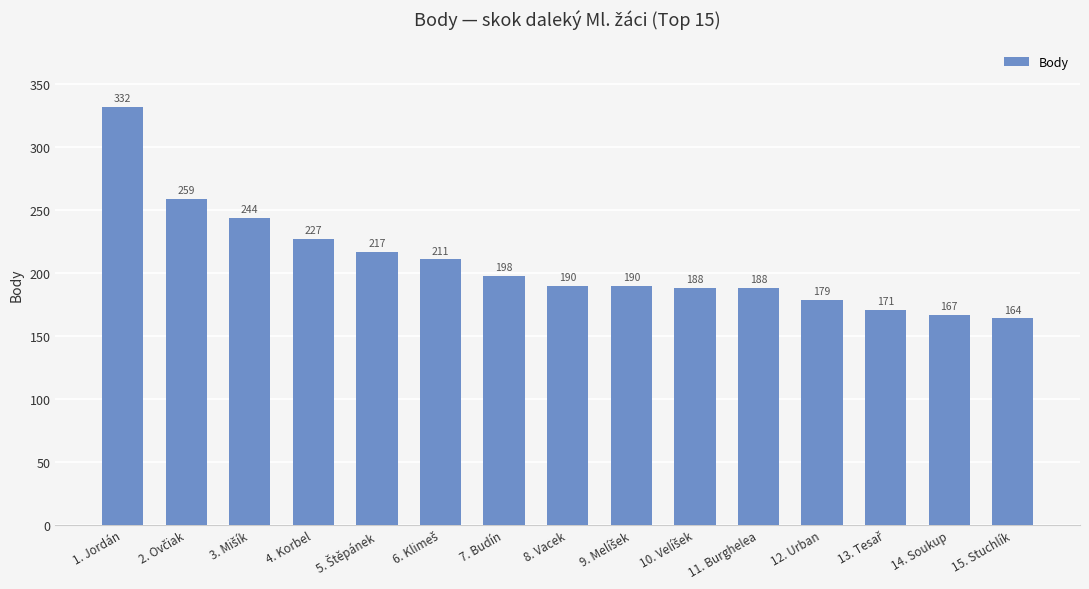

Is it true that the value at 15. Stuchlík is 164?

True